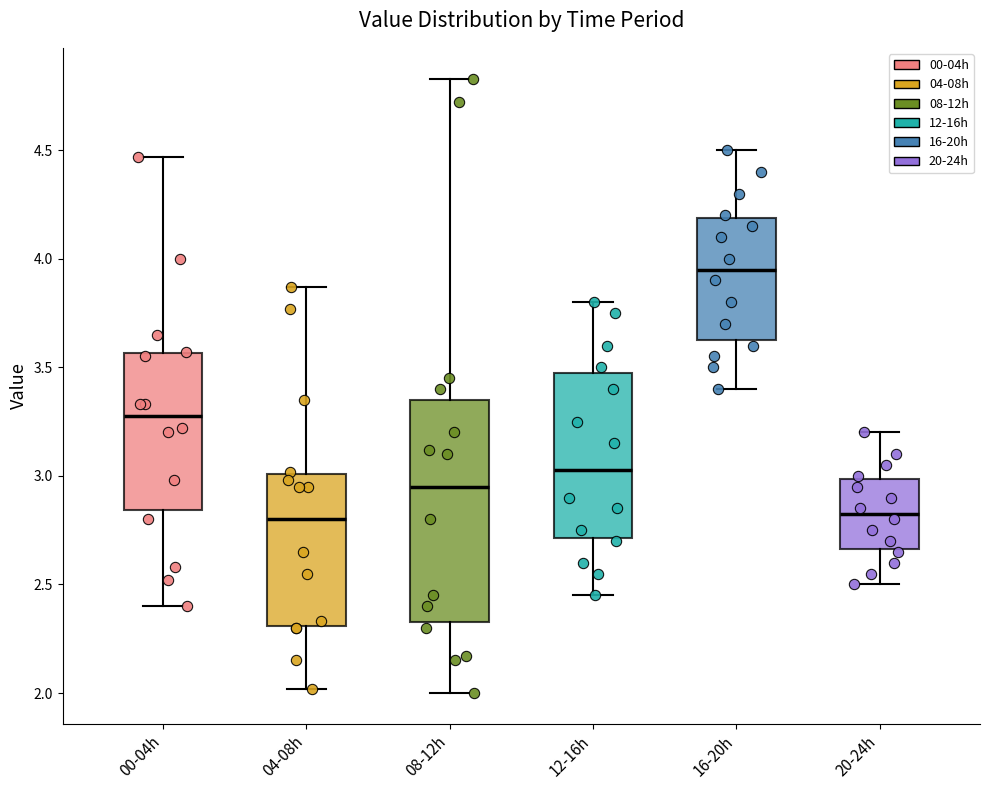

Where does the median line of the box for 20-24h sit on the y-axis? The values are not printed on the chart, so give them approximately, as read against the axis.

2.85